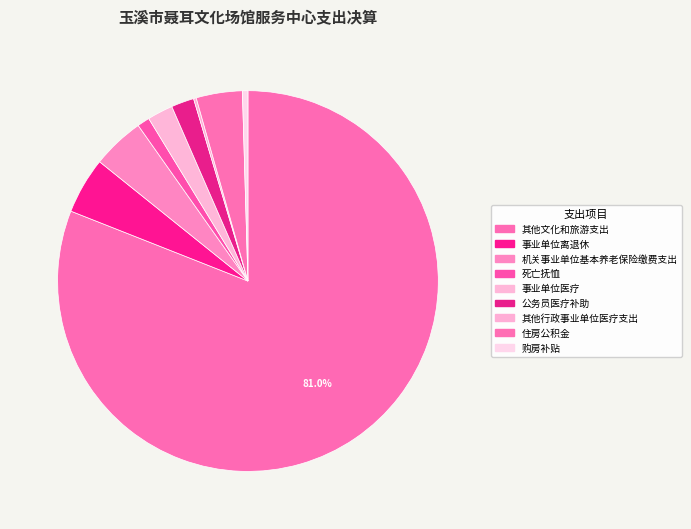

Do 事业单位医疗 and 死亡抚恤 together represent more than half of the pie?

No